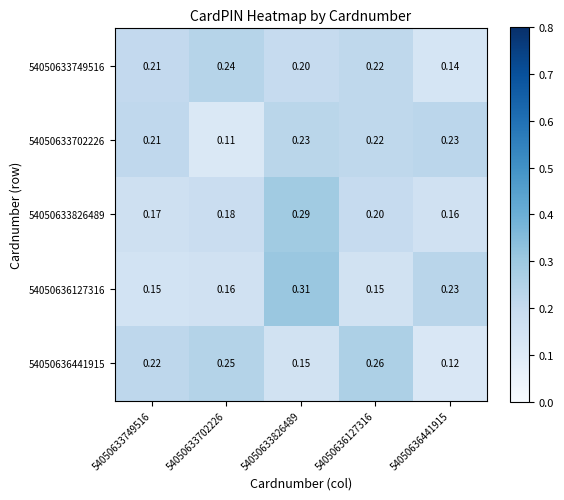

Is the value of 54050636441915 at 54050633702226 greater than the value of 54050633826489 at 54050633749516?

Yes